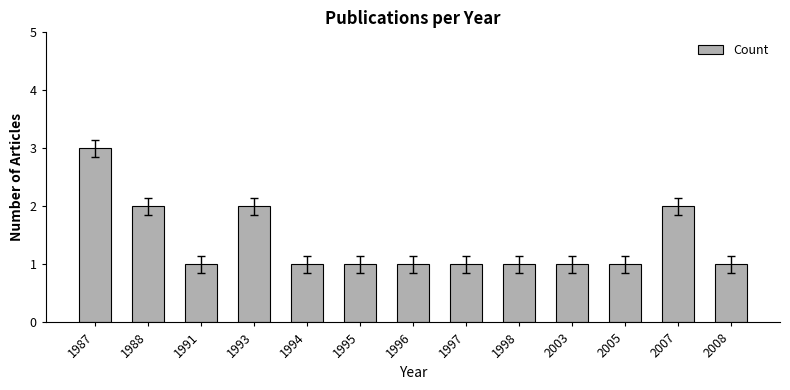

How many distinct data groups are displayed?

1